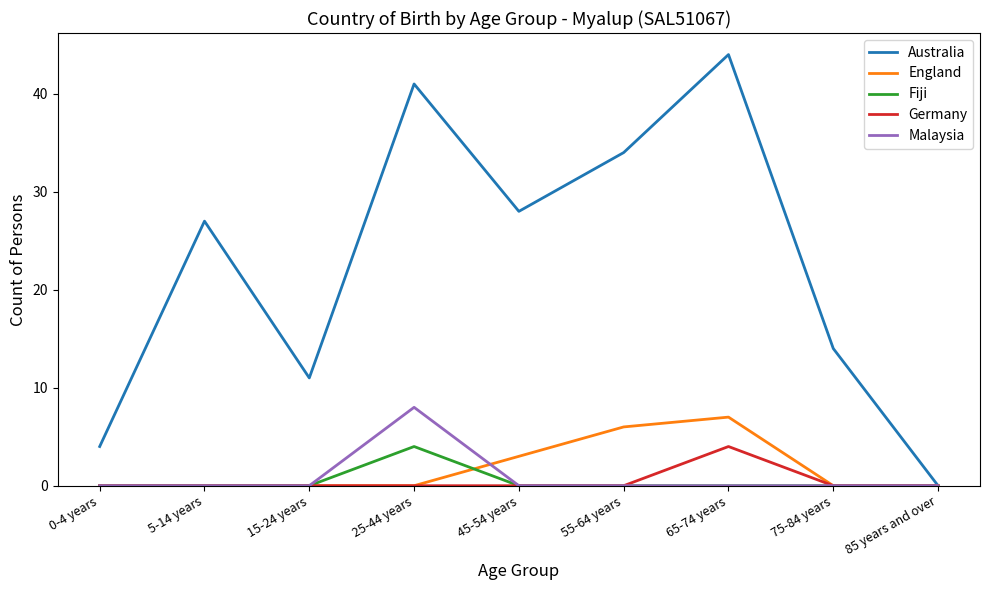

At how many categories does at least one series exceed 40?

2